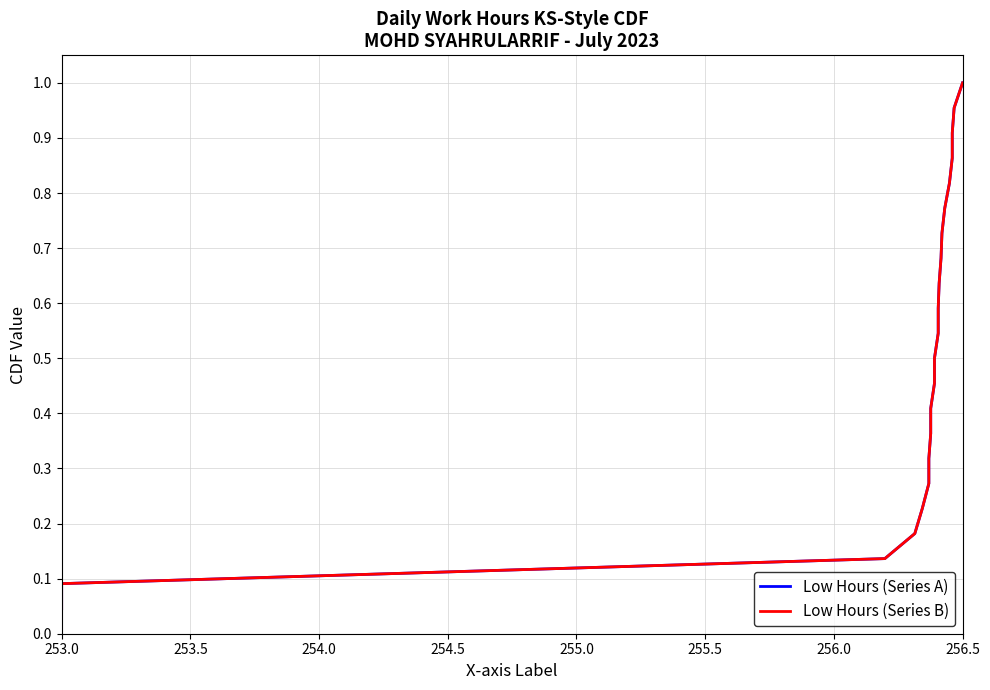

Which series has the largest total across all categories?

Low Hours (Series A)